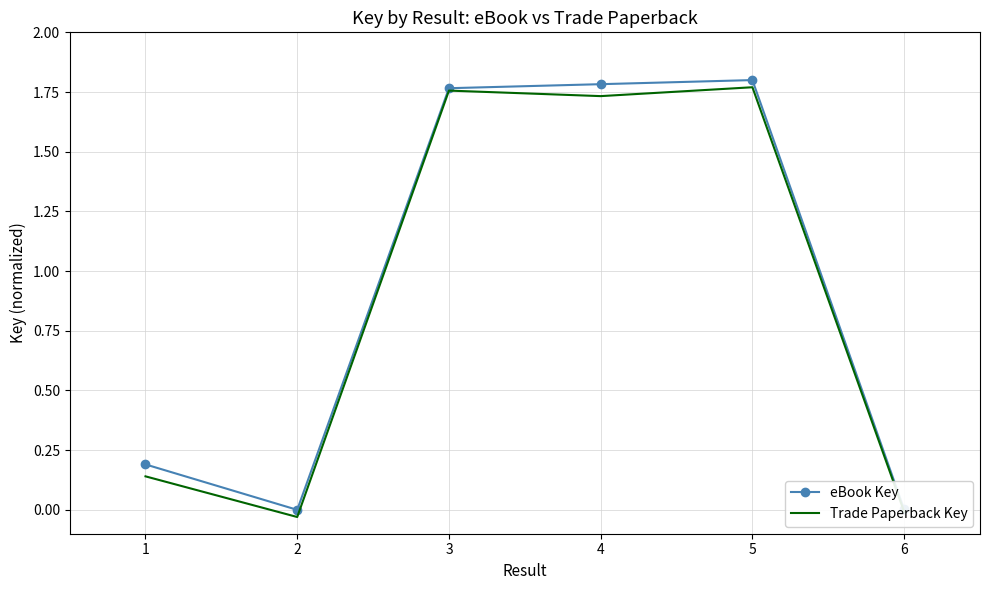

What is the total value across all series at 3?

3.5